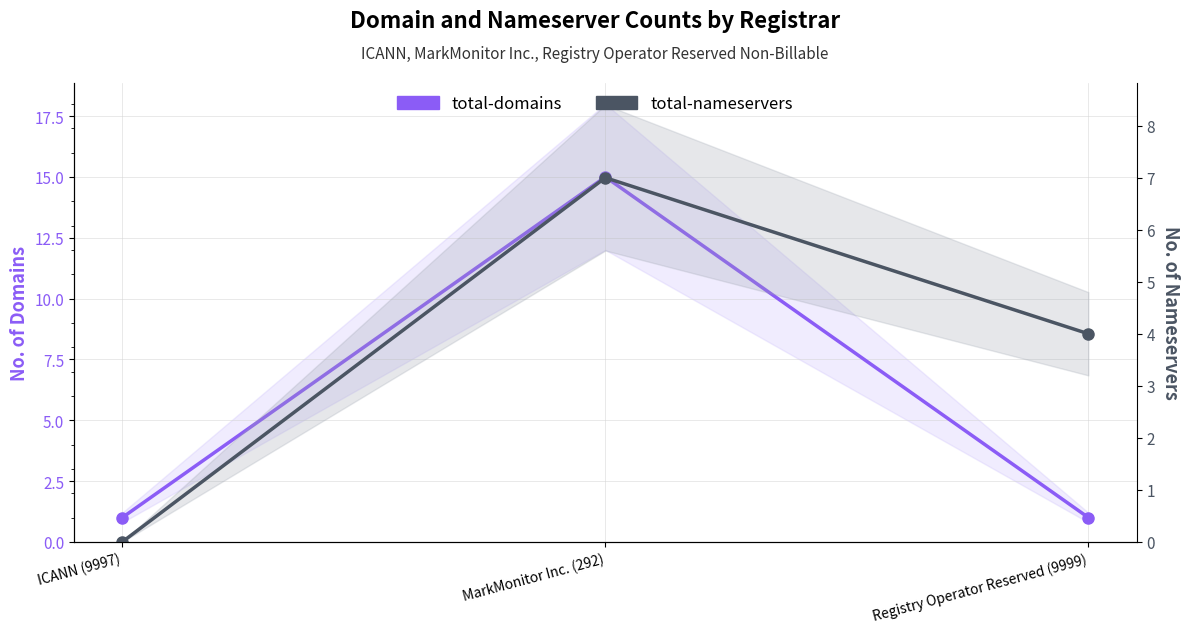

What is the average value of the total-nameservers series?

4